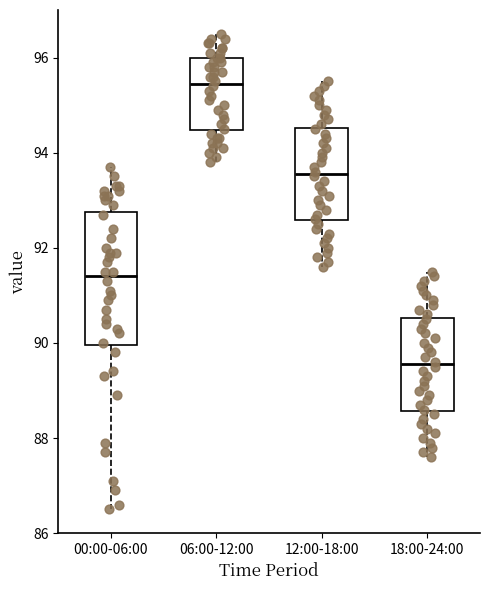

Reading left to right, read every box against the y-axis: the position of its median line, the range the box covers, and the ends of its whiskers. The values are not printed on the chart, so give them approximately, as read against the axis.

00:00-06:00: median 91.4, box 90.0 to 92.8, whiskers 86.6 to 93.8
06:00-12:00: median 95.4, box 94.4 to 96.0, whiskers 93.8 to 96.6
12:00-18:00: median 93.6, box 92.6 to 94.6, whiskers 91.6 to 95.6
18:00-24:00: median 89.6, box 88.6 to 90.6, whiskers 87.6 to 91.6